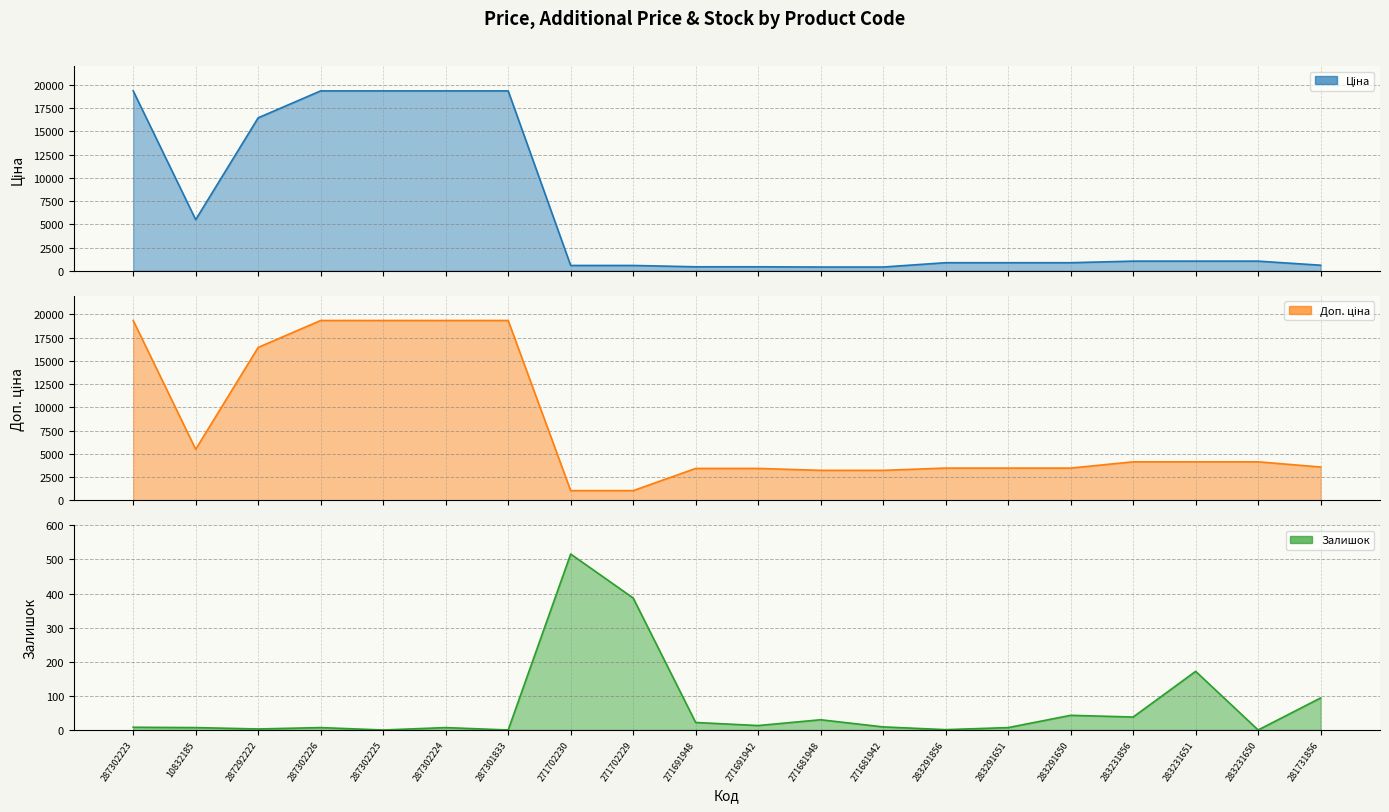

What is the value of the Доп. ціна (line) point at the 19th from the left?

4145.9